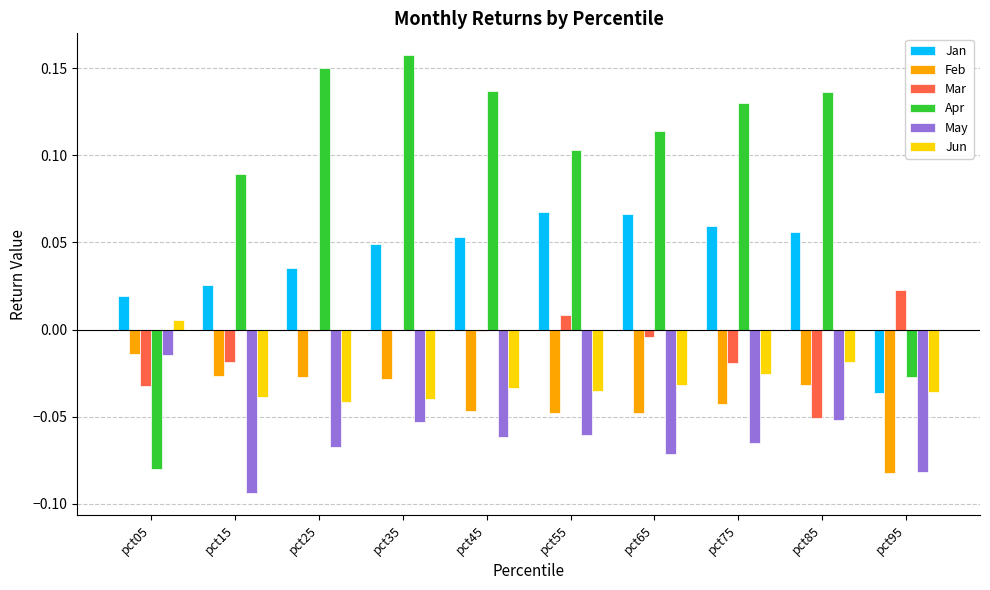

What is the sum of all Jun values?

-0.3